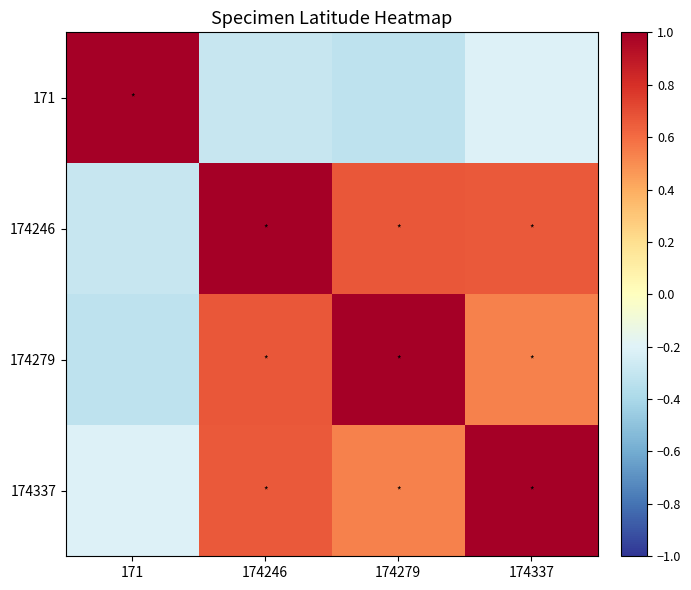

Which has a higher value, 171 or 174246?

171